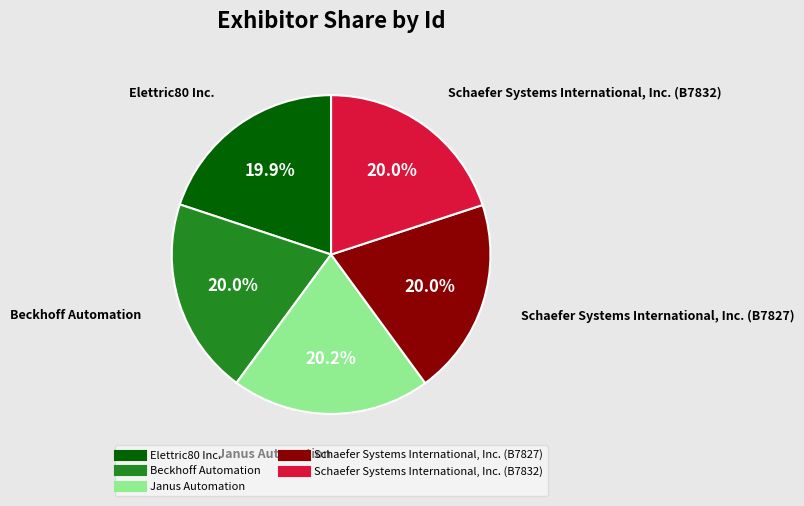

Approximately how many times larger is the value at Elettric80 Inc. compared to Beckhoff Automation?

1.0